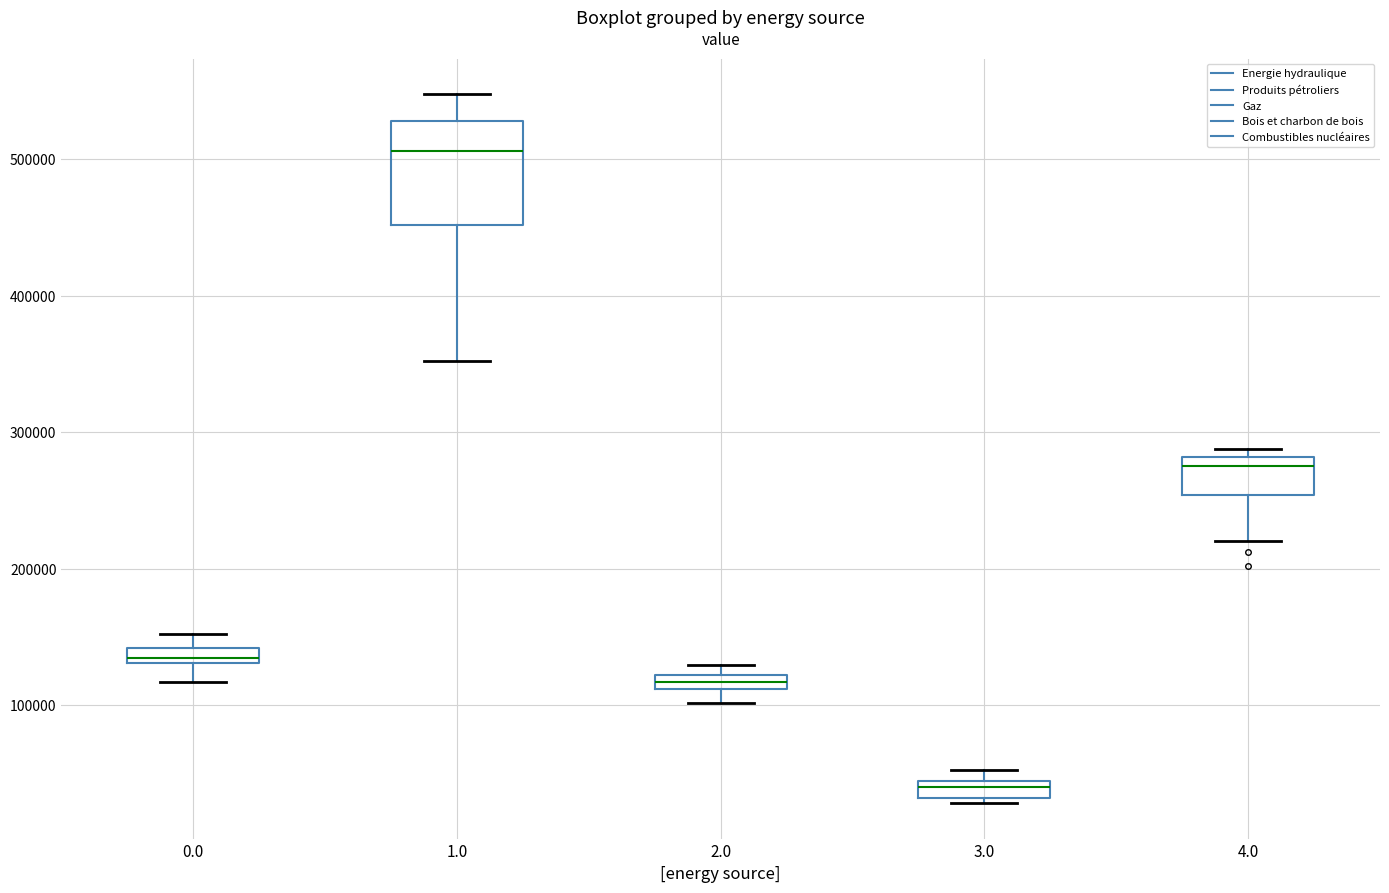

Which box has the highest median line?

1.0